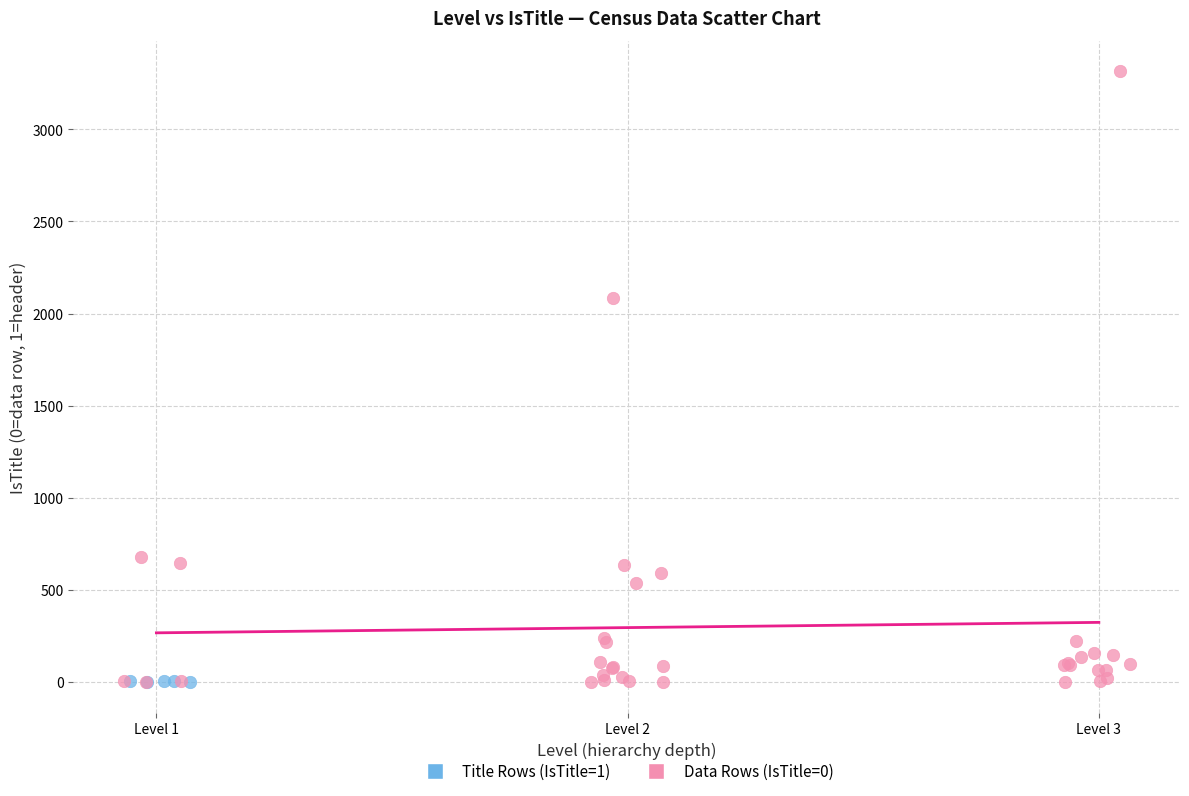

Which series reaches the maximum Y coordinate?

Data Rows (IsTitle=0)